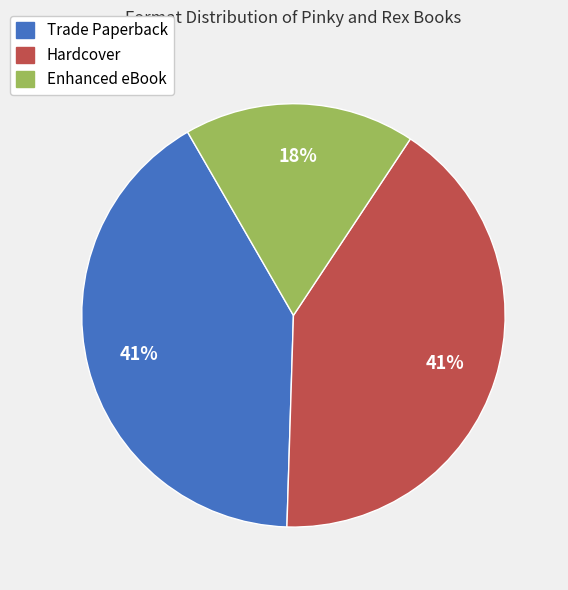

What is the smallest slice in the pie chart?

Enhanced eBook